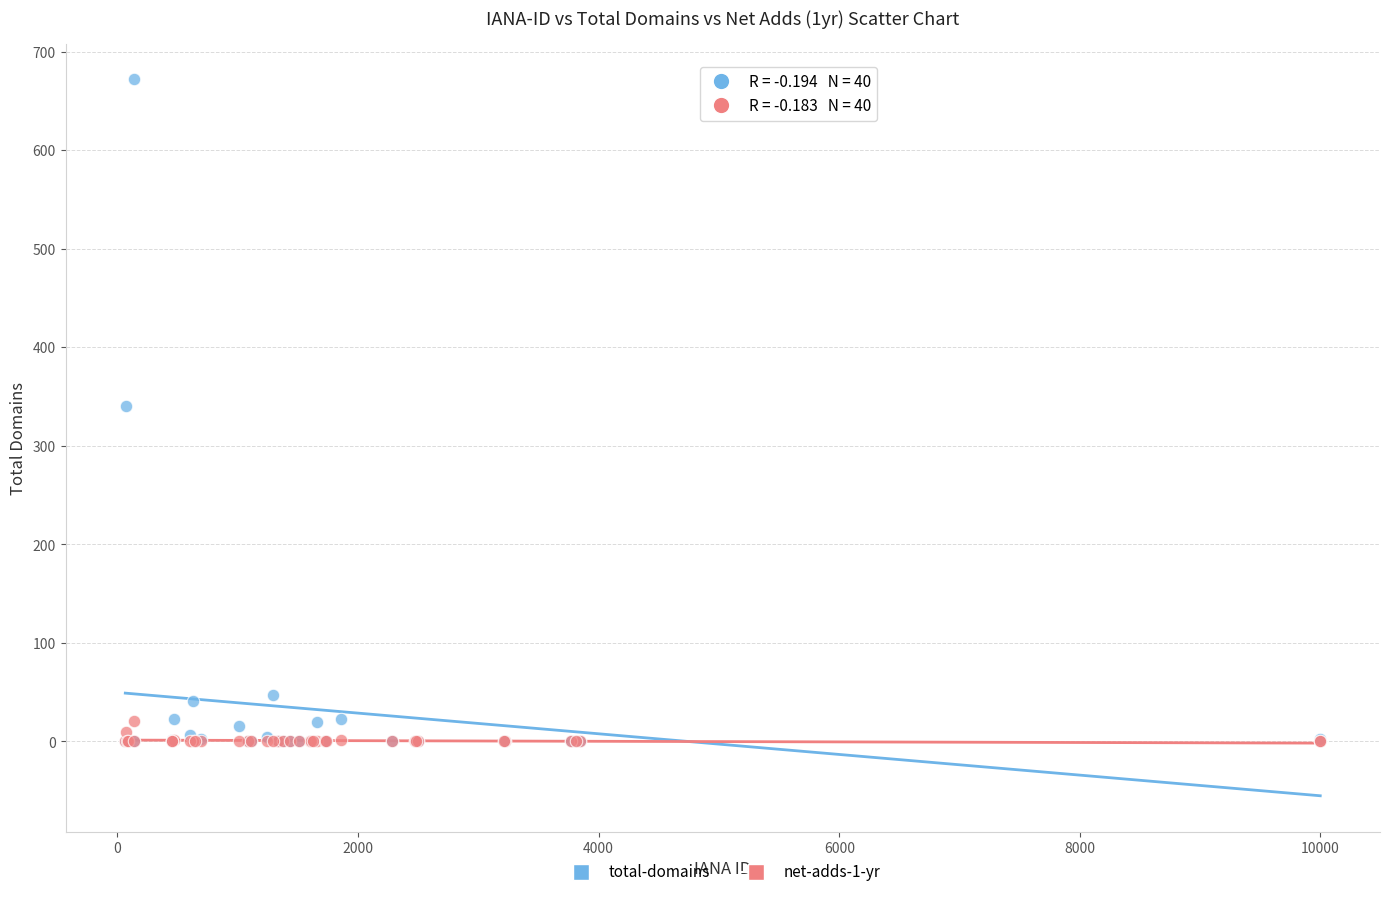

Which series contains the highest Y value?

total-domains